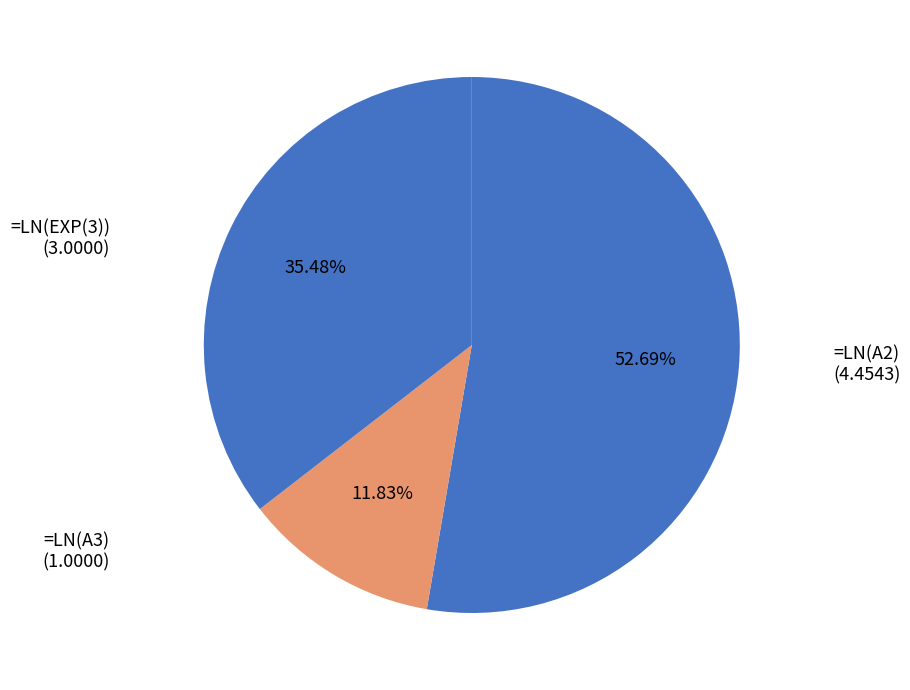

How many slices are in this pie chart?

3